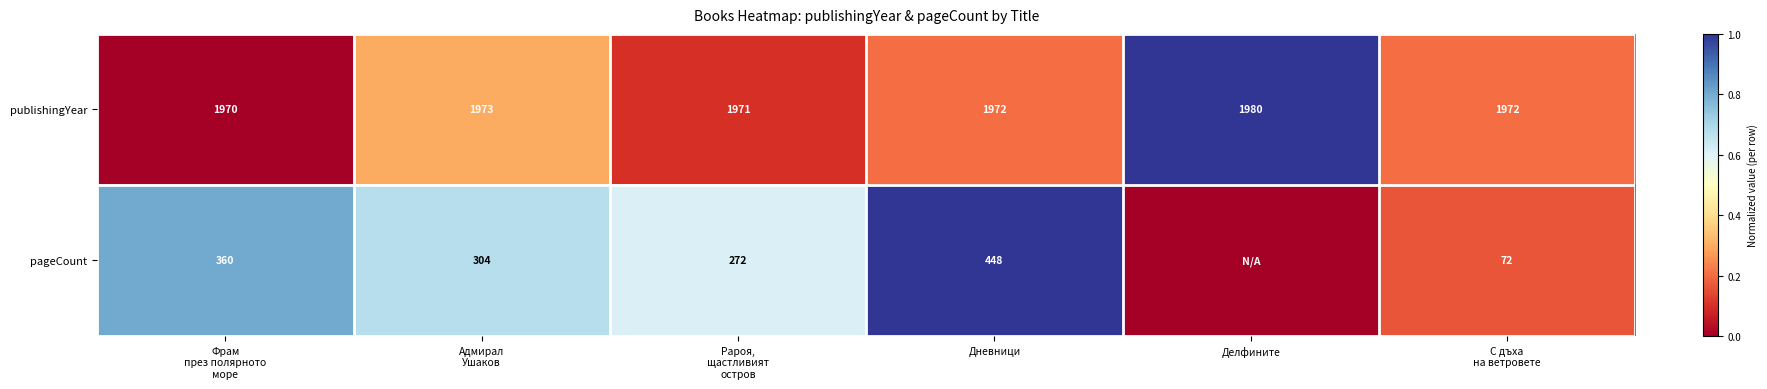

Which series changed the most between Фрам
през полярното
море and Адмирал
Ушаков?

pageCount